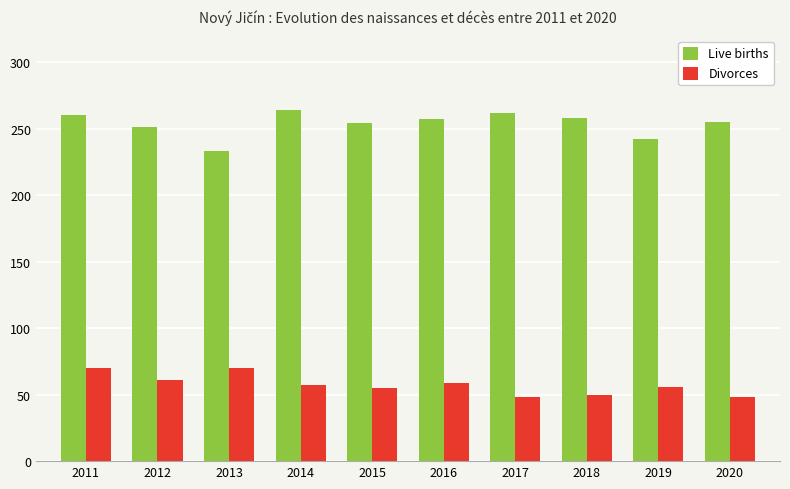

What is the maximum value shown in the chart?

264